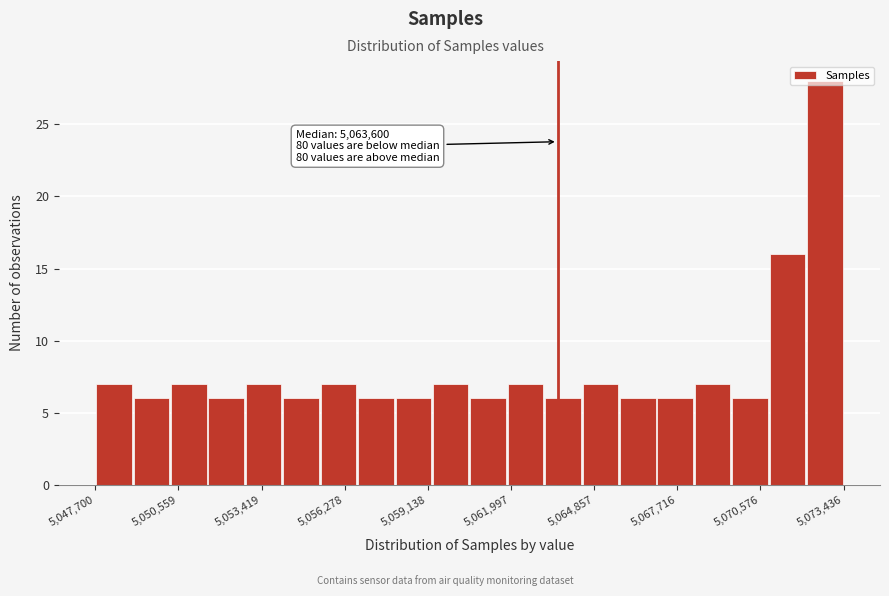

Read against the x-axis, roughly where is the centre of the tallest bar?

5073000